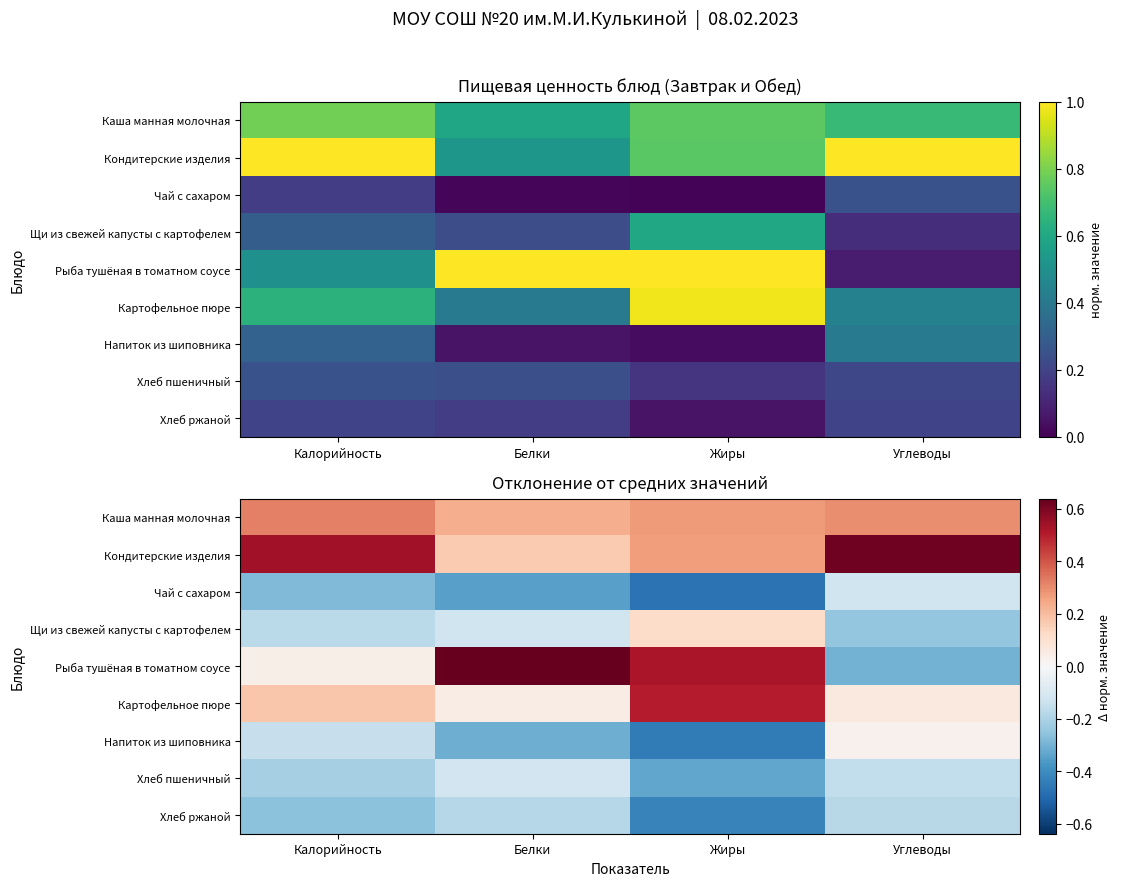

What is the sum of the Напиток из шиповника values at Жиры and Белки?

-0.8